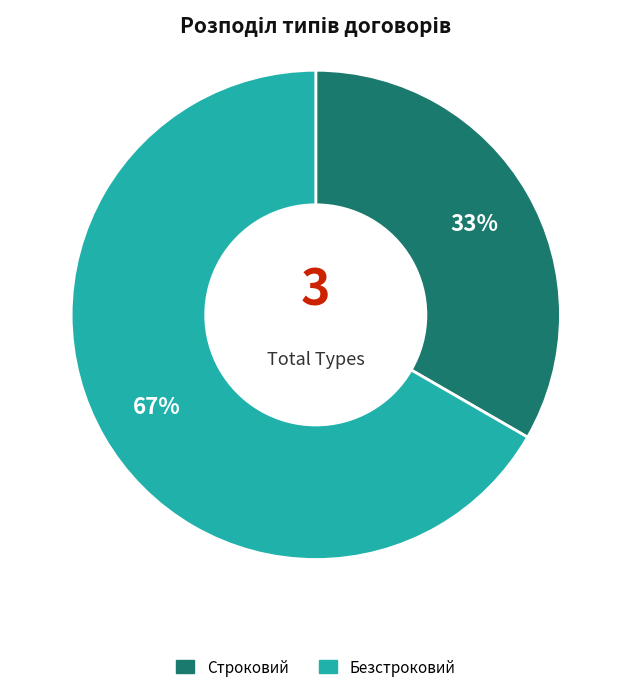

How many slices are in this pie chart?

2